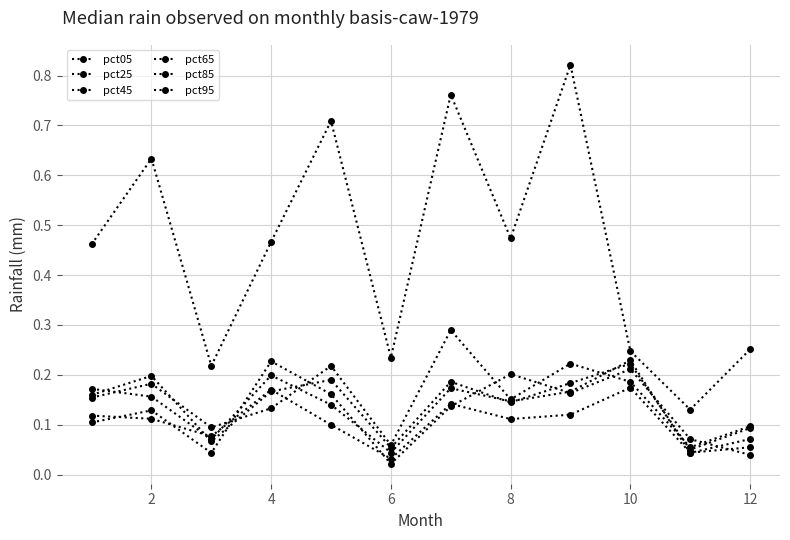

Count the number of categories in the chart.

12